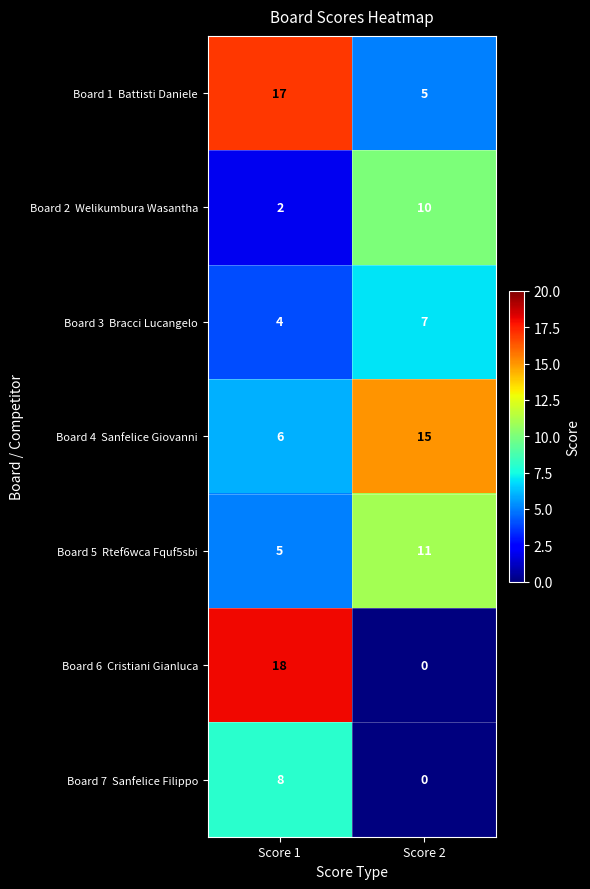

How many categories are shown in the chart?

2